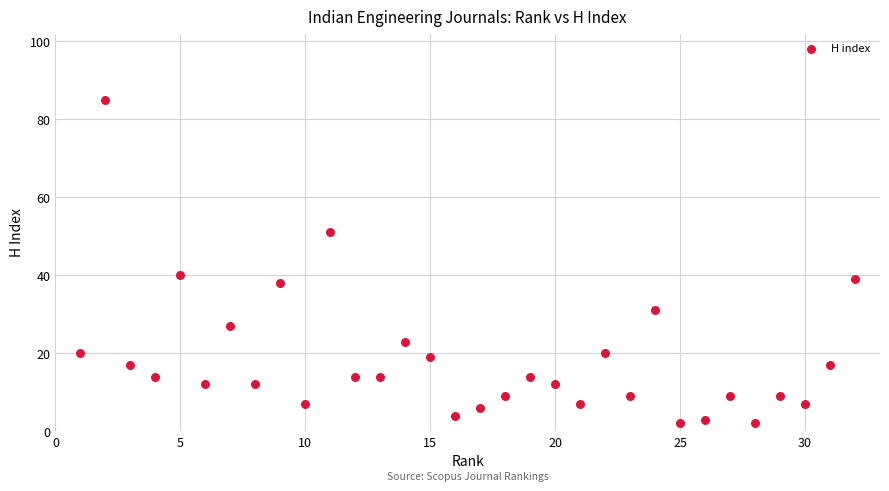

What is the range of X values (max minus min)?

31